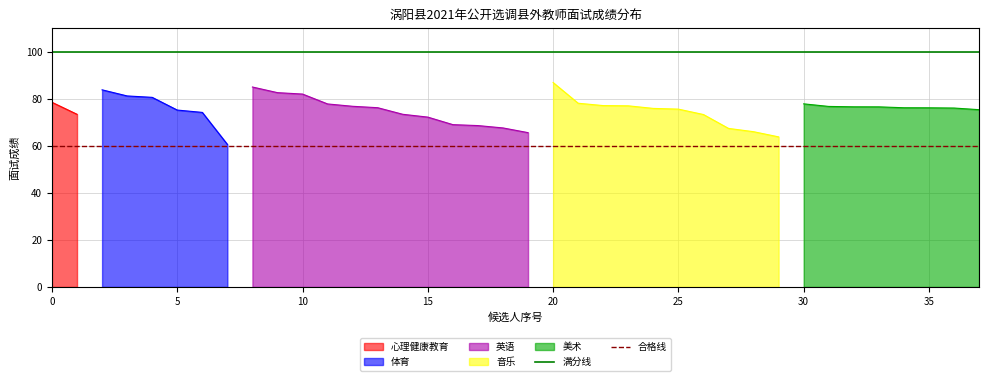

What is the minimum value for 体育?

60.6